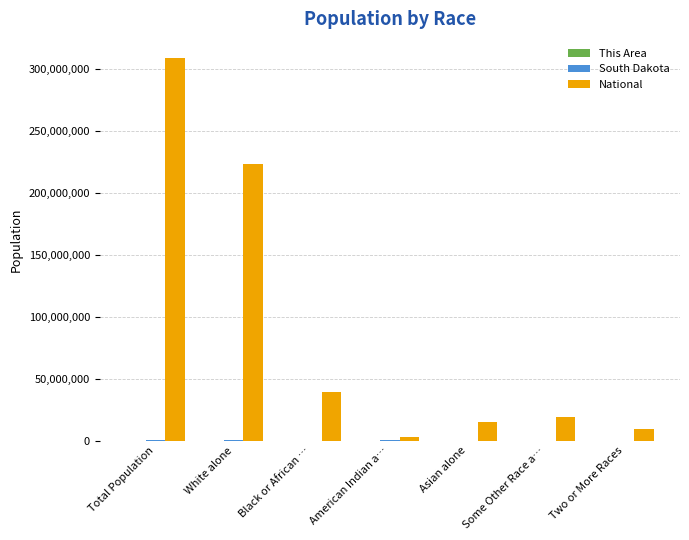

What is the average value of the National series?

88135866